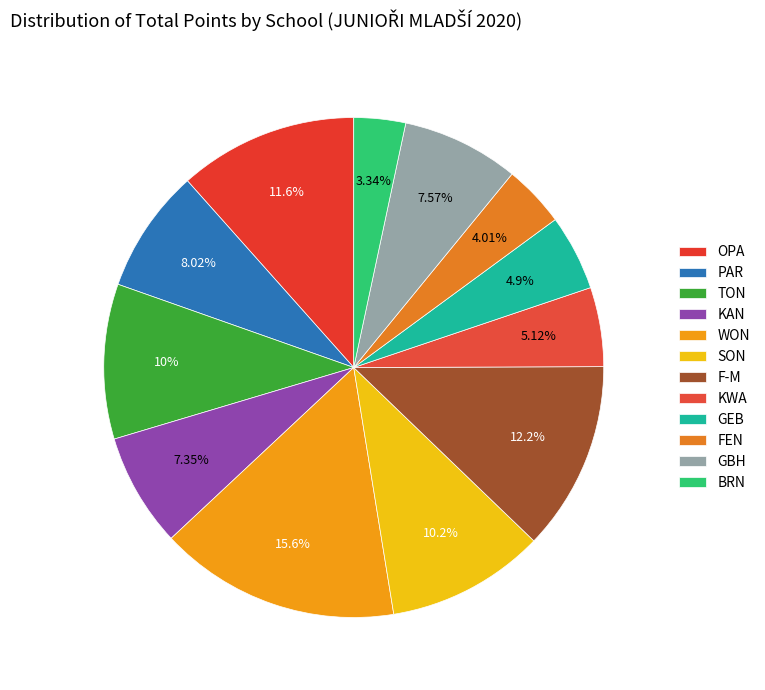

Which slice is the largest?

WON